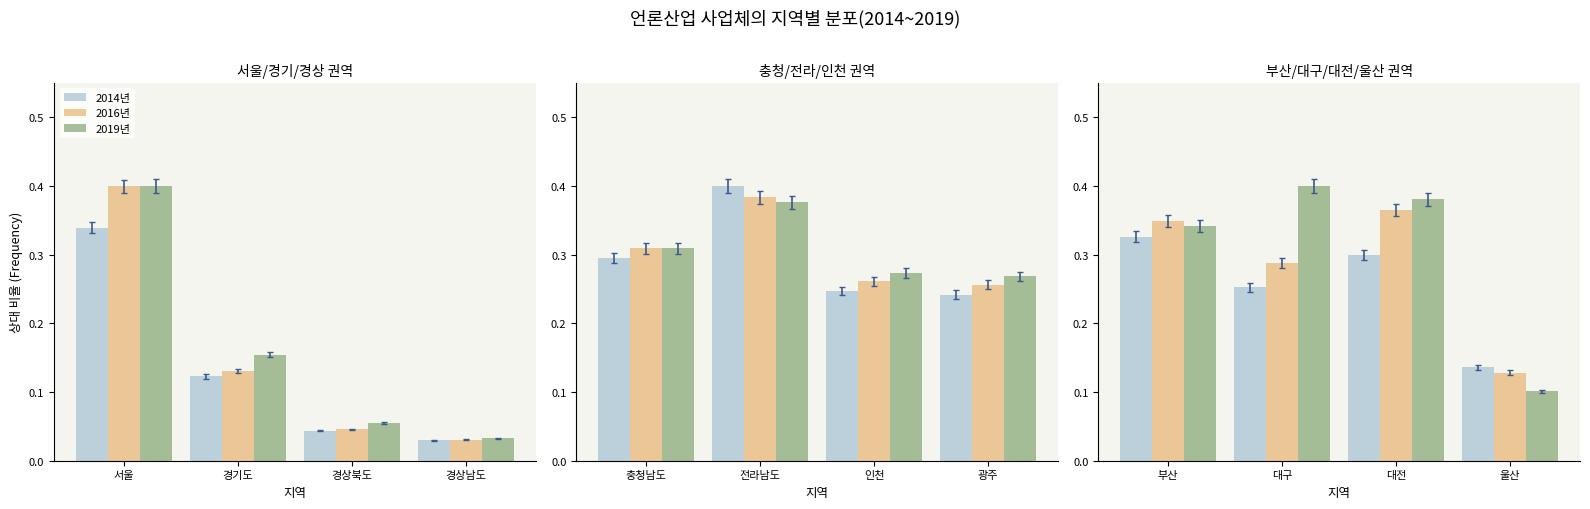

What is the difference between the maximum and second lowest values in the 2014년 series?

0.1